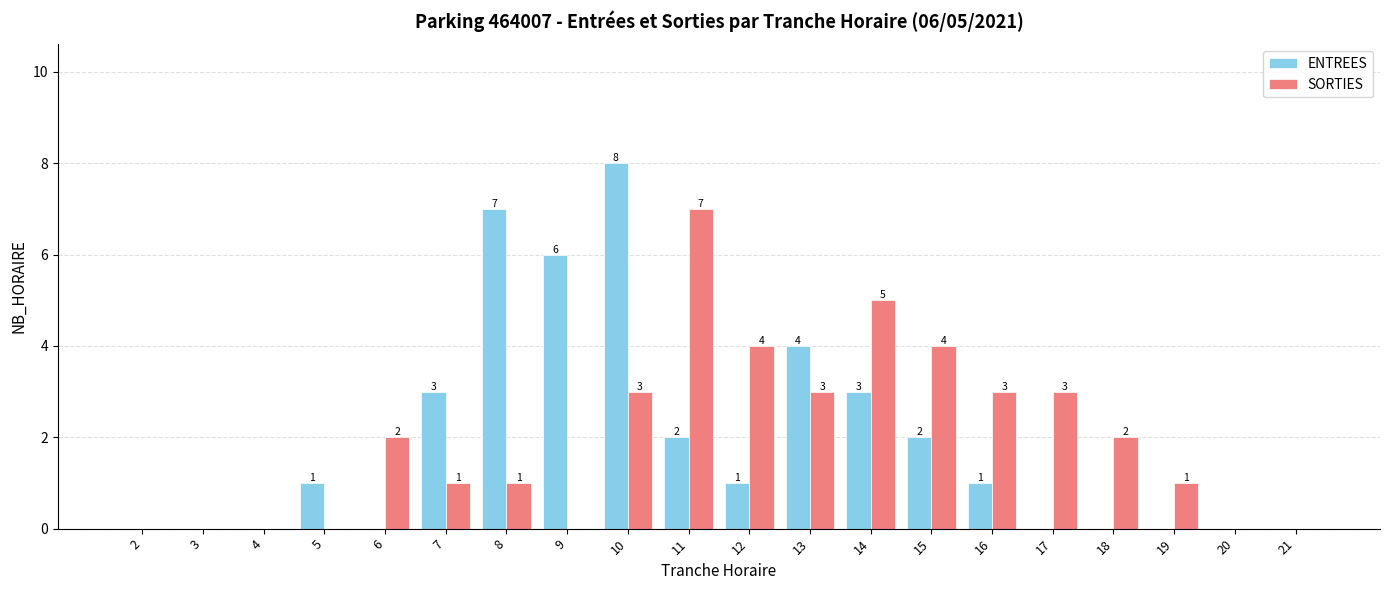

Does the chart contain stacked bars?

No